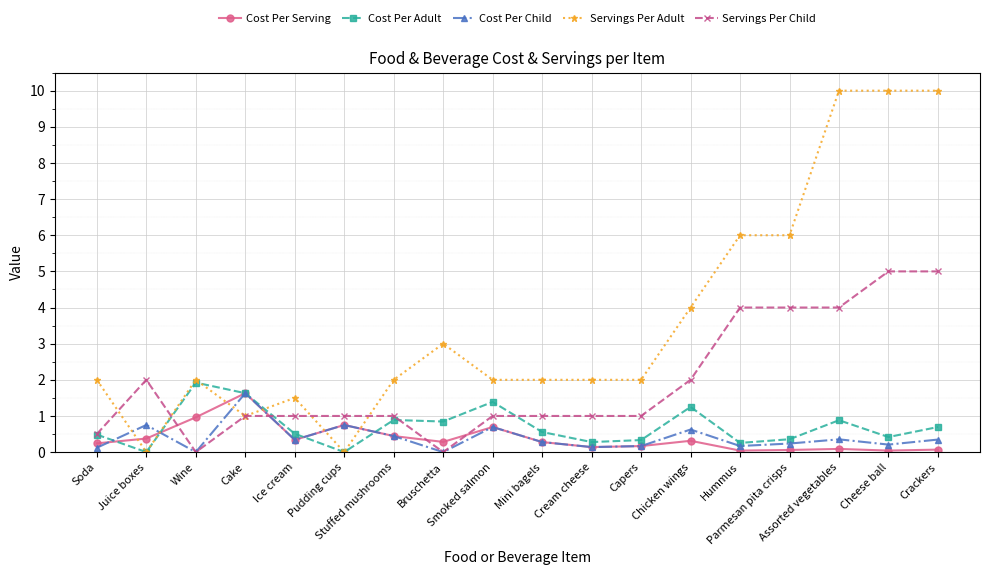

Where does the Servings Per Child series first go above 1?

Juice boxes